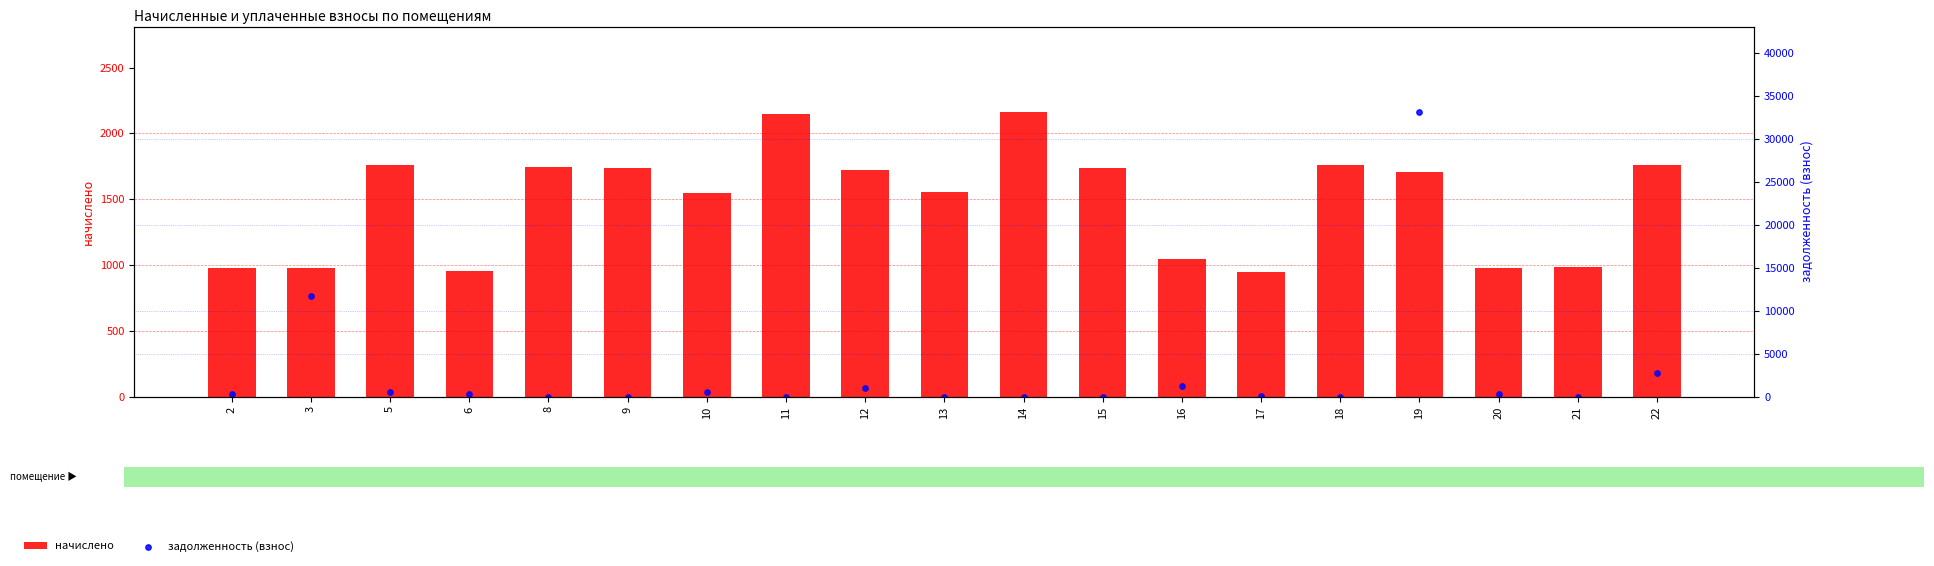

Which series reaches the maximum Y coordinate?

задолженность (взнос)